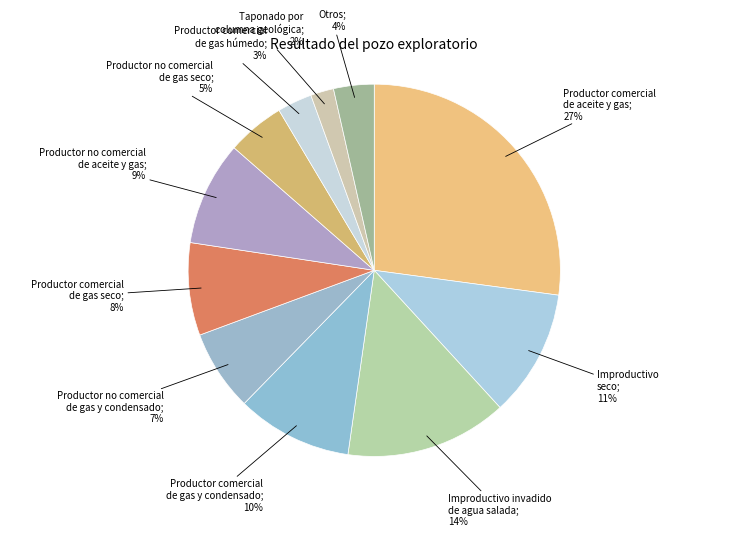

How many slices are in this pie chart?

11